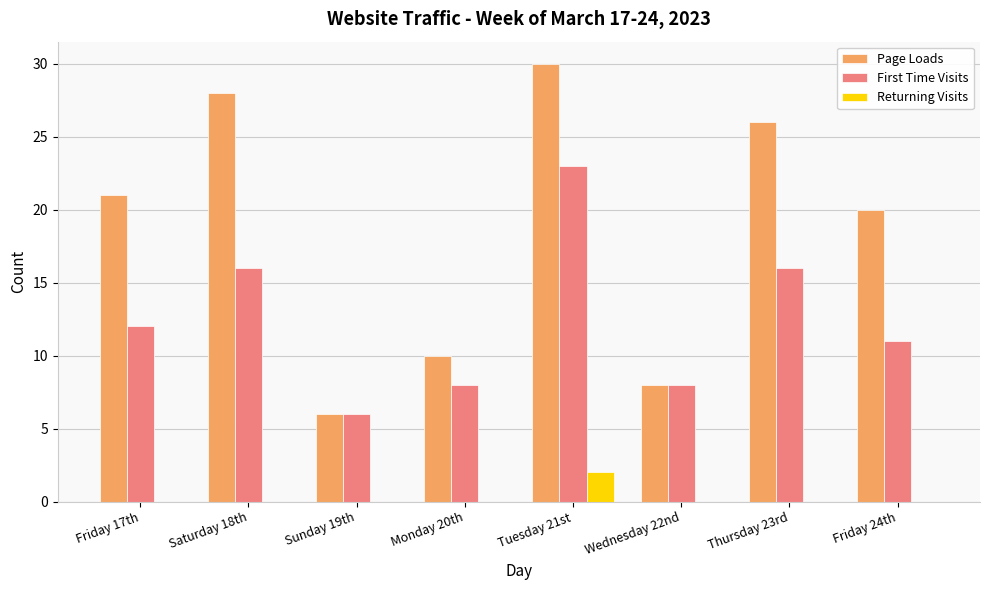

What is the sum of all First Time Visits values?

100